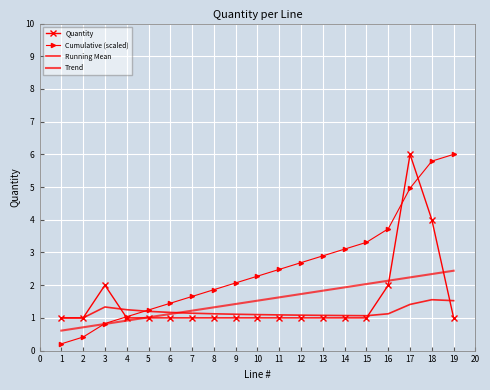

How many data points in Cumulative (scaled) are less than 2?

8